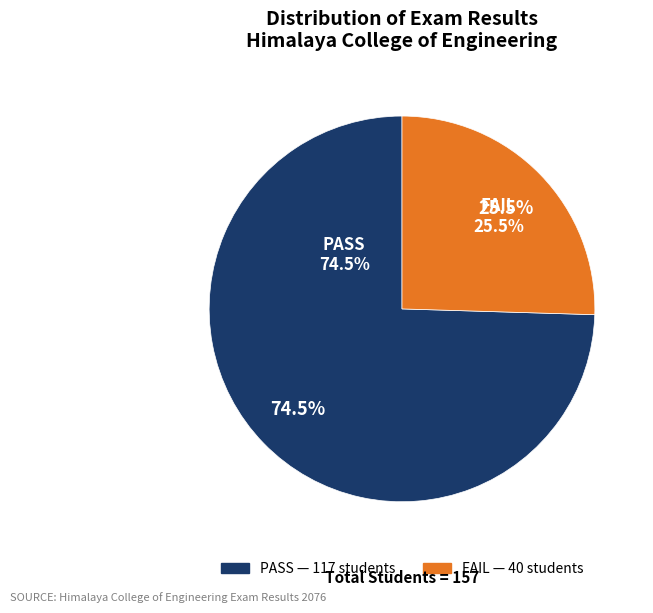

True or false: FAIL accounts for 25% of the total.

True